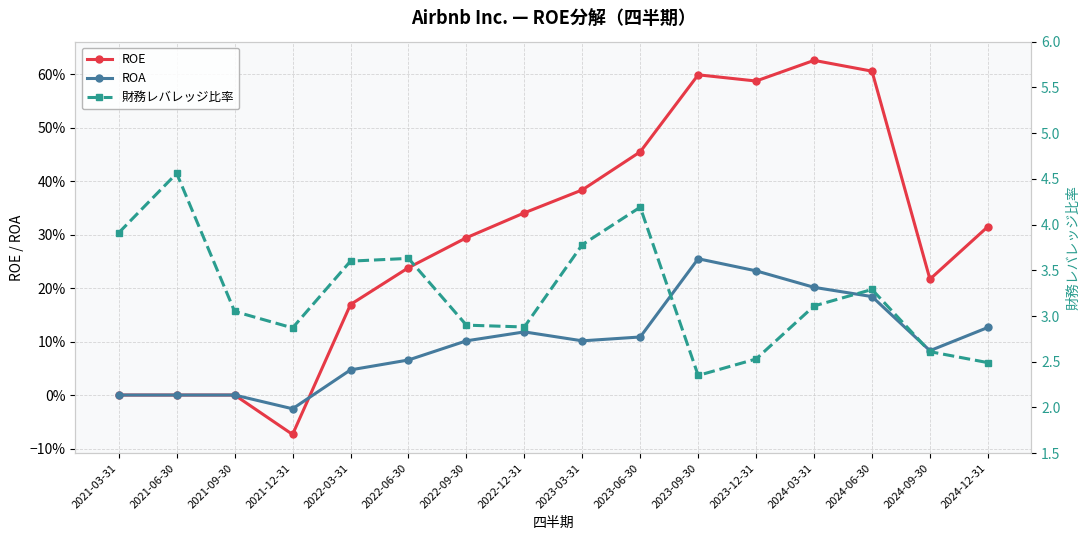

At which label does 財務レバレッジ比率 first exceed 3?

2021-03-31